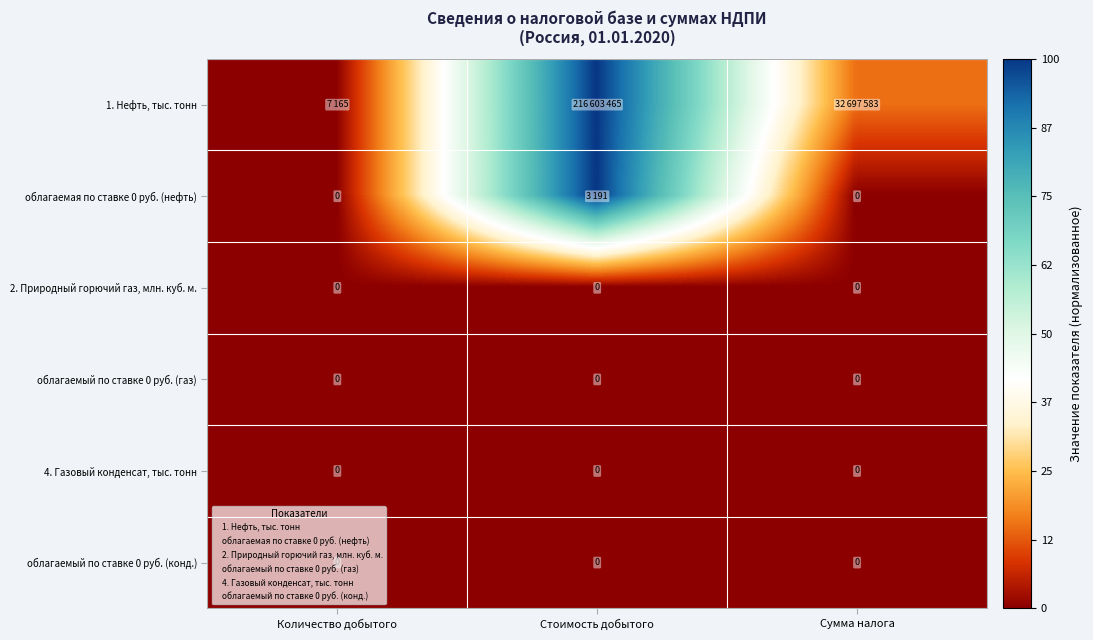

Is the value of облагаемый по ставке 0 руб. (газ) at Стоимость добытого greater than the value of 4. Газовый конденсат, тыс. тонн at Стоимость добытого?

No